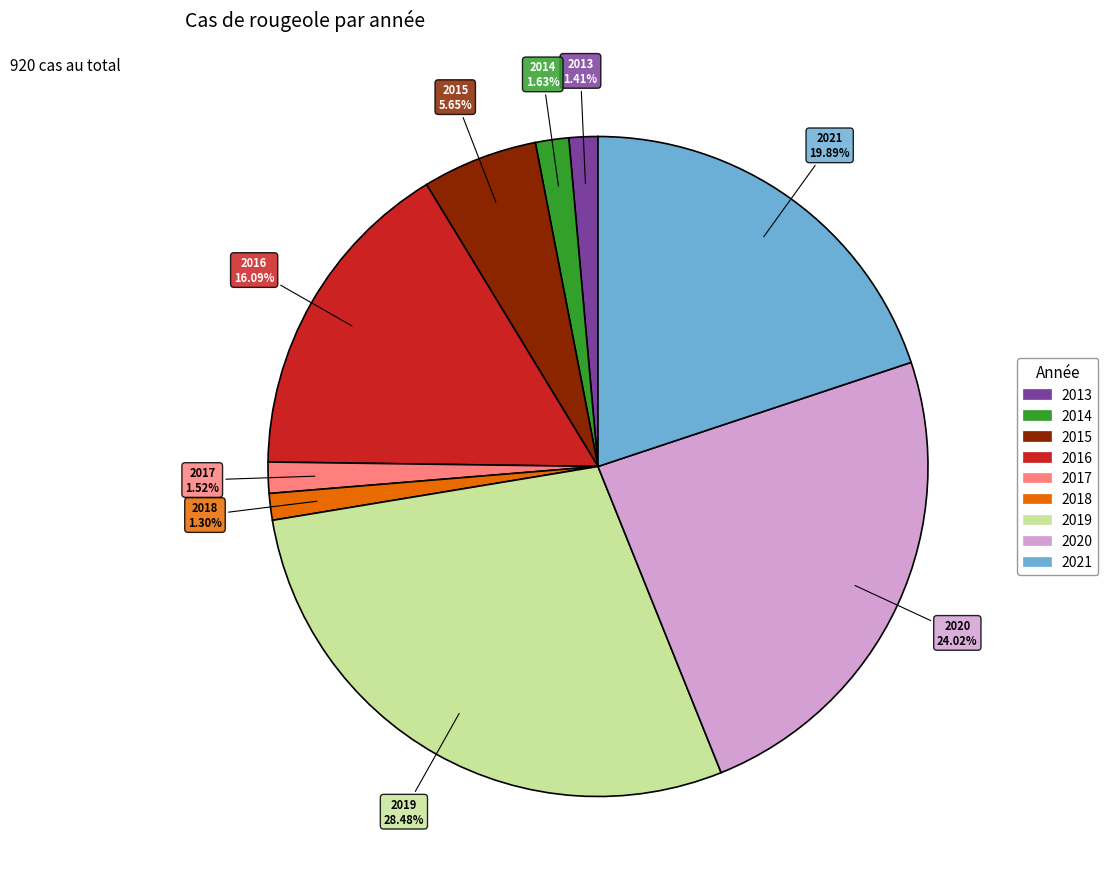

How many slices are in this pie chart?

9